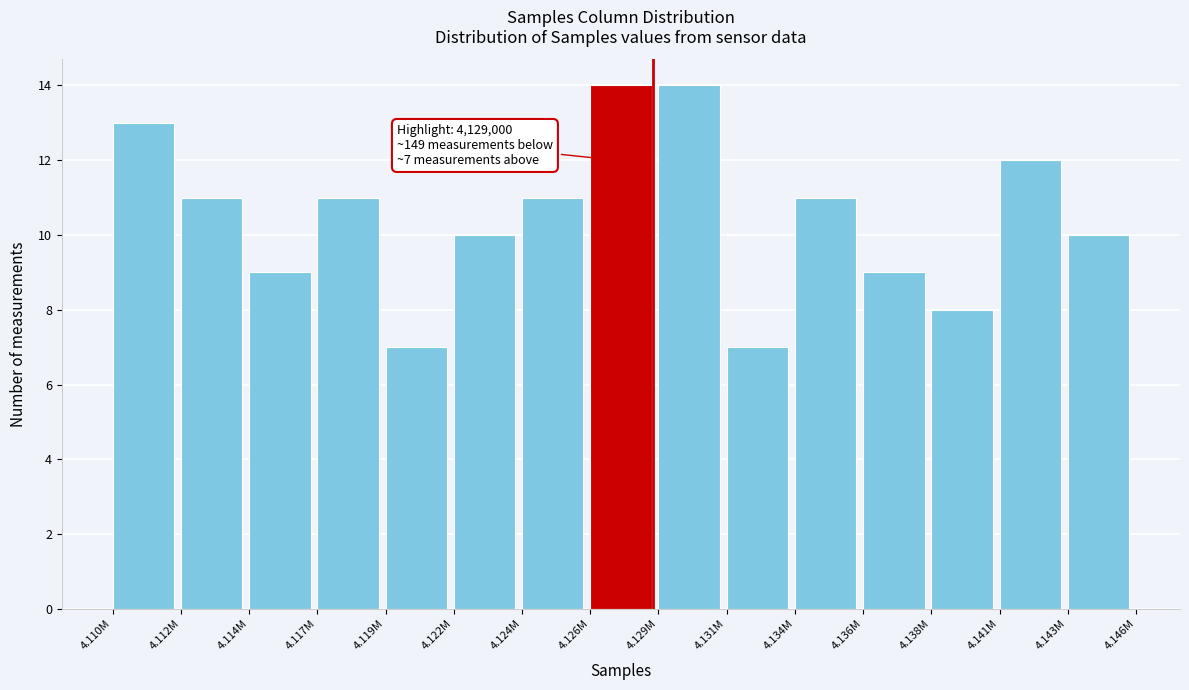

Reading left to right, extract all data points from this chart.

4.110M=13	4.112M=11	4.114M=9	4.117M=11	4.119M=7	4.122M=10	4.124M=11	4.126M=14	4.129M=14	4.131M=7	4.134M=11	4.136M=9	4.138M=8	4.141M=12	4.143M=10